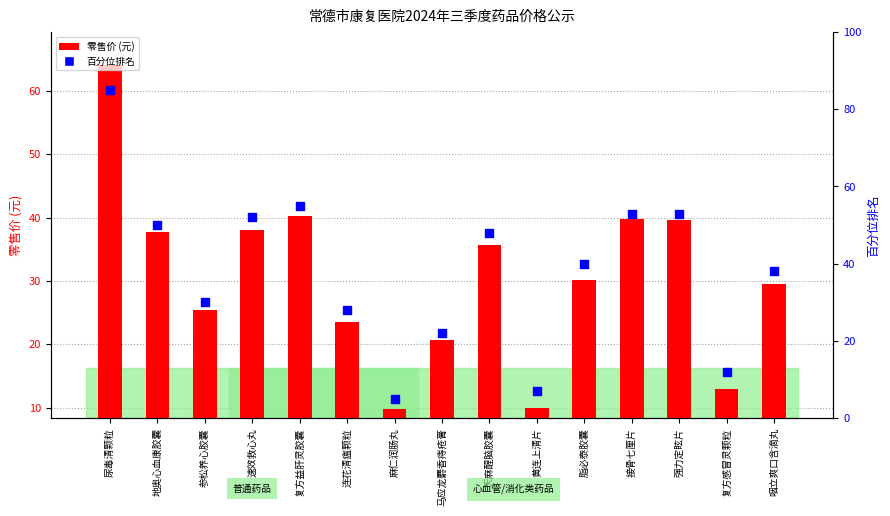

What are all the series names shown in the legend?

零售价 (元), 百分位排名